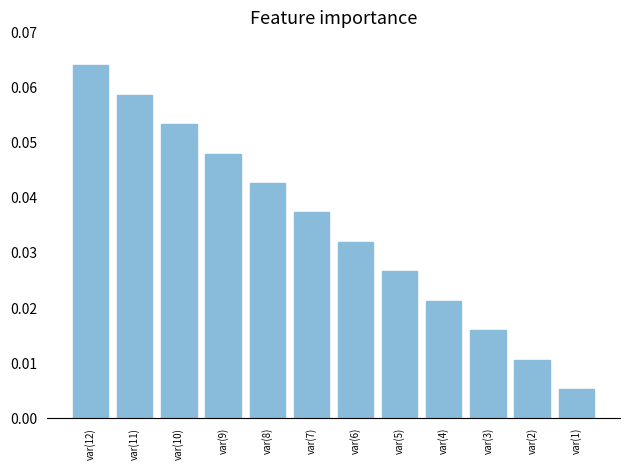

True or false: the data shows 0.0 at var(12).

False